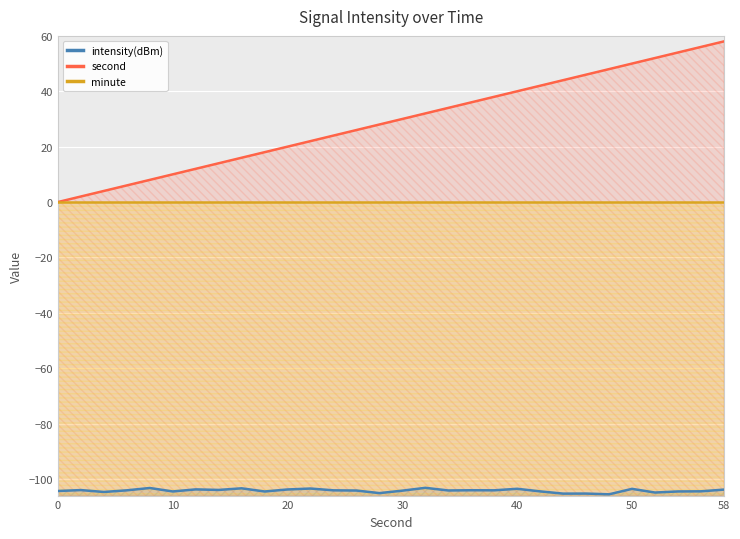

The value of intensity(dBm) at 40 is -103.5. True or false?

True